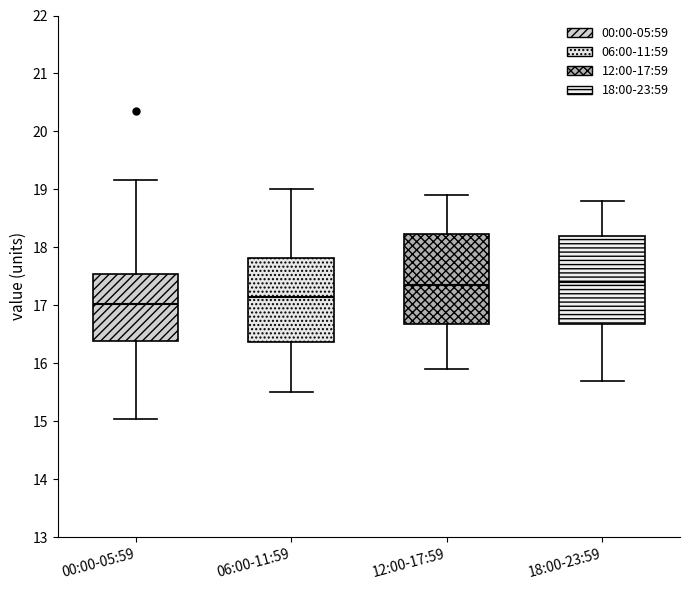

Where does the median line of the box for 18:00-23:59 sit on the y-axis? The values are not printed on the chart, so give them approximately, as read against the axis.

17.4